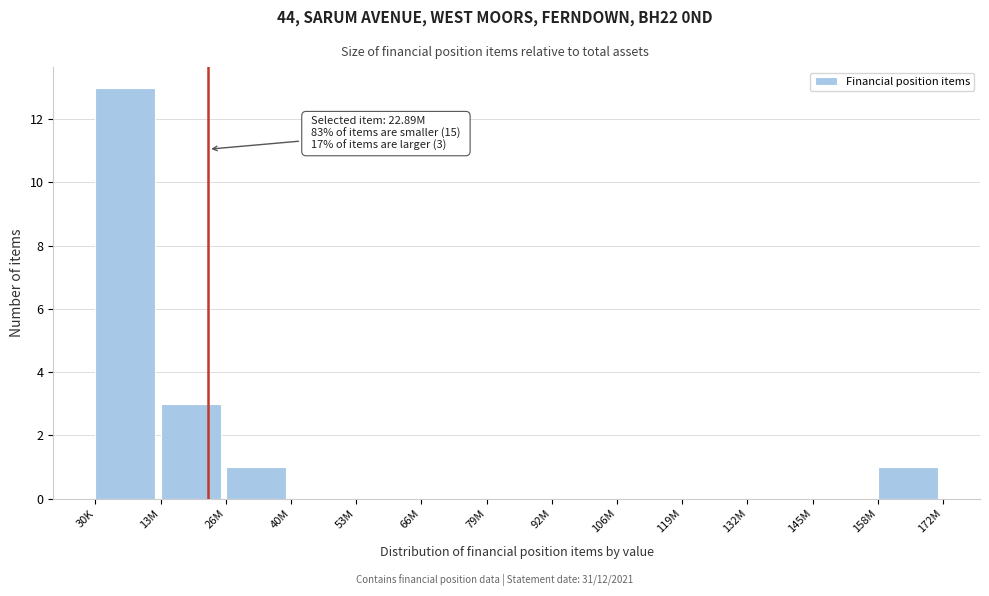

Reading left to right, list all the values displayed in this chart.

30K=13	13M=3	26M=1	40M=0	53M=0	66M=0	79M=0	92M=0	106M=0	119M=0	132M=0	145M=0	158M=1